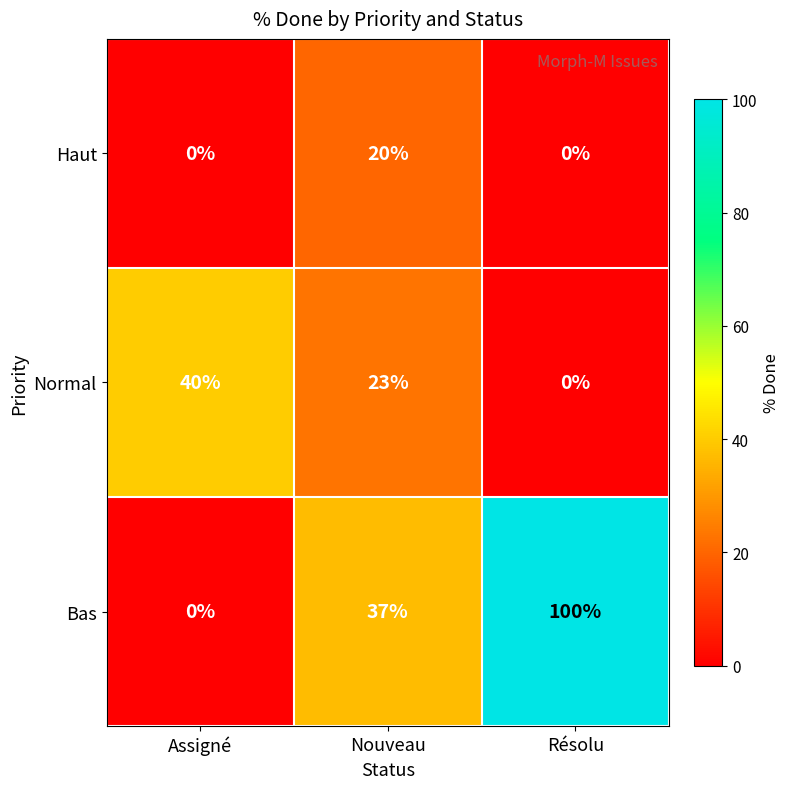

Which series has the largest total across all categories?

Bas